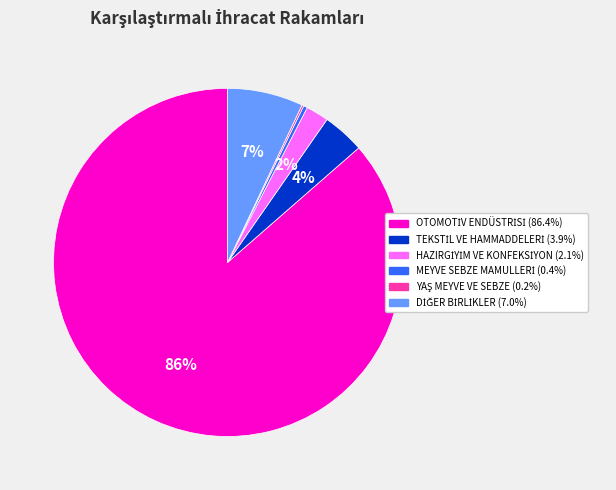

To the nearest percent, what is the average slice percentage?

17%